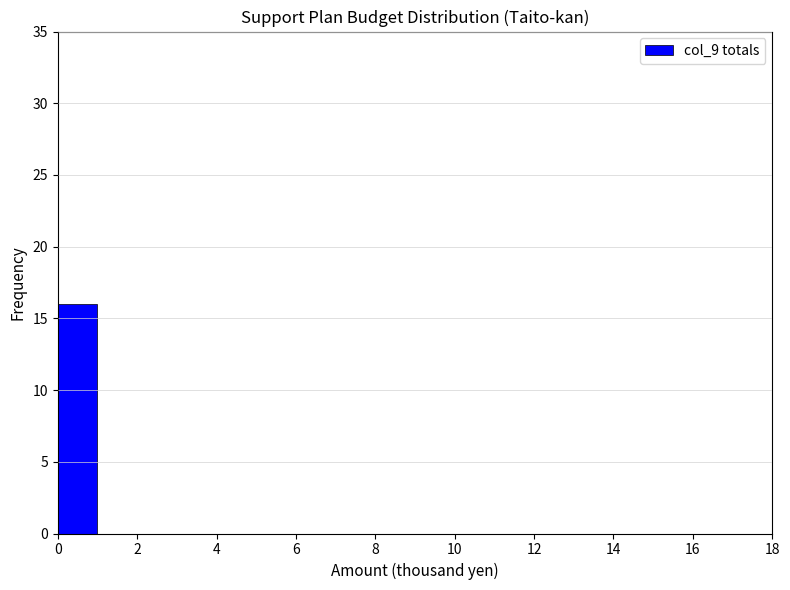

Reading left to right, list every bar in this chart as the range it spans on the x-axis followed by its height. The values are not printed on the chart, so give them approximately, as read against the axis.

0 to 1: 16
1 to 2: 0
2 to 3: 0
3 to 4: 0
4 to 5: 0
5 to 6: 0
6 to 7: 0
7 to 8: 0
8 to 9: 0
9 to 10: 0
10 to 11: 0
11 to 12: 0
12 to 13: 0
13 to 14: 0
14 to 15: 0
15 to 16: 0
16 to 17: 0
17 to 18: 0